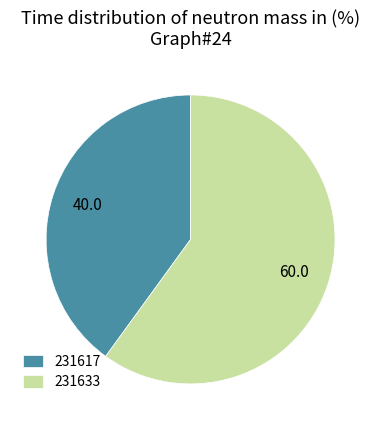

The 231633 slice represents 60% of the pie. True or false?

True